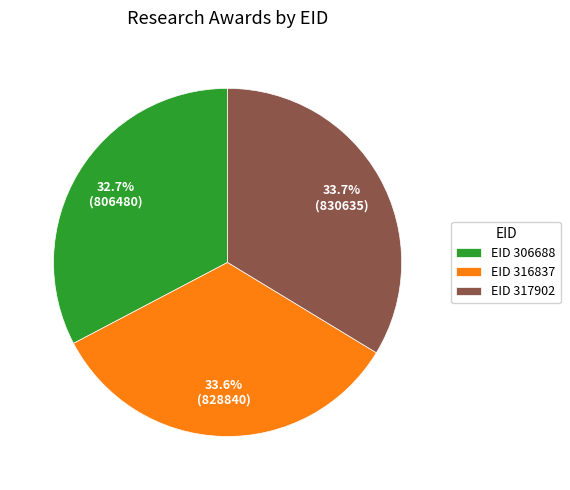

Is there a majority slice in this chart?

No